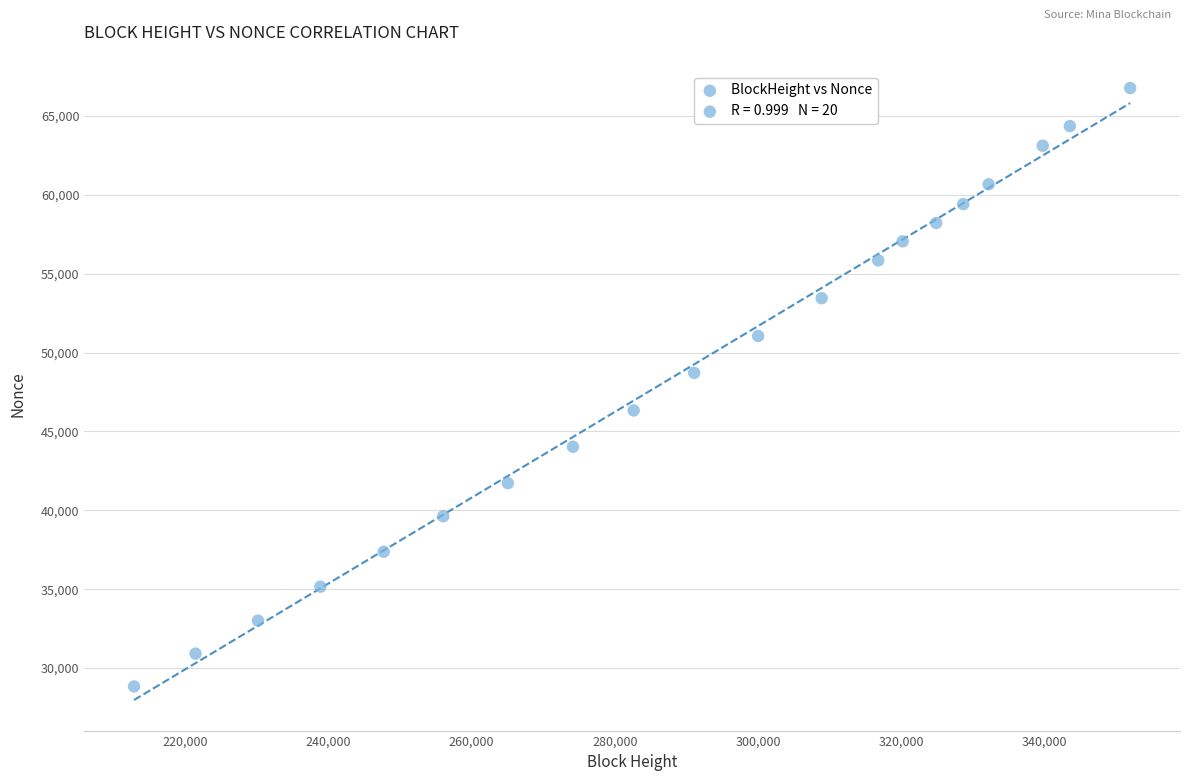

What Y value in the scatter plot is closest to 47806?

48716